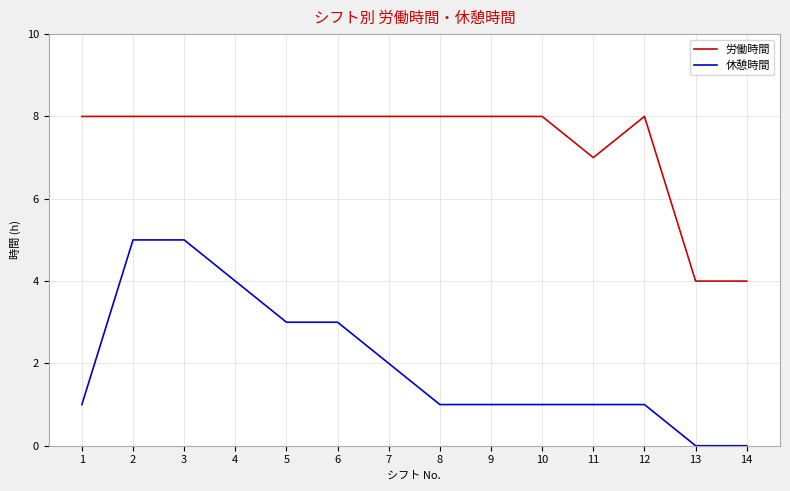

Read the 労働時間 value at 2.

8